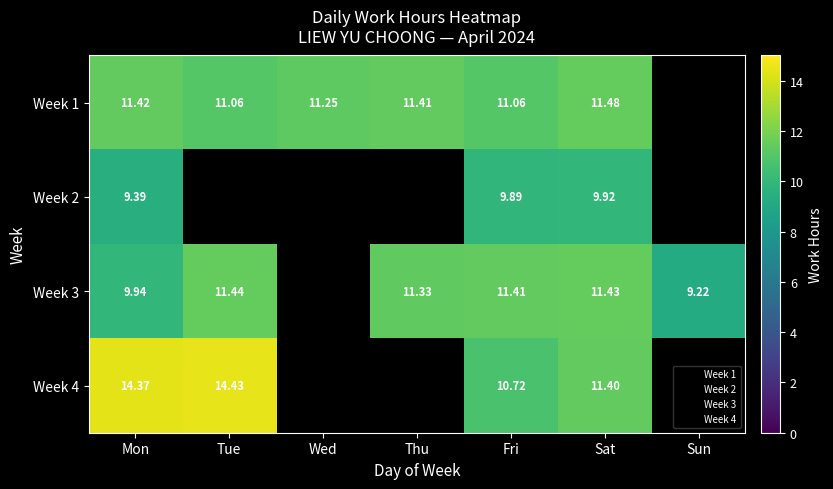

At which label is Week 3 closest to 10?

Mon